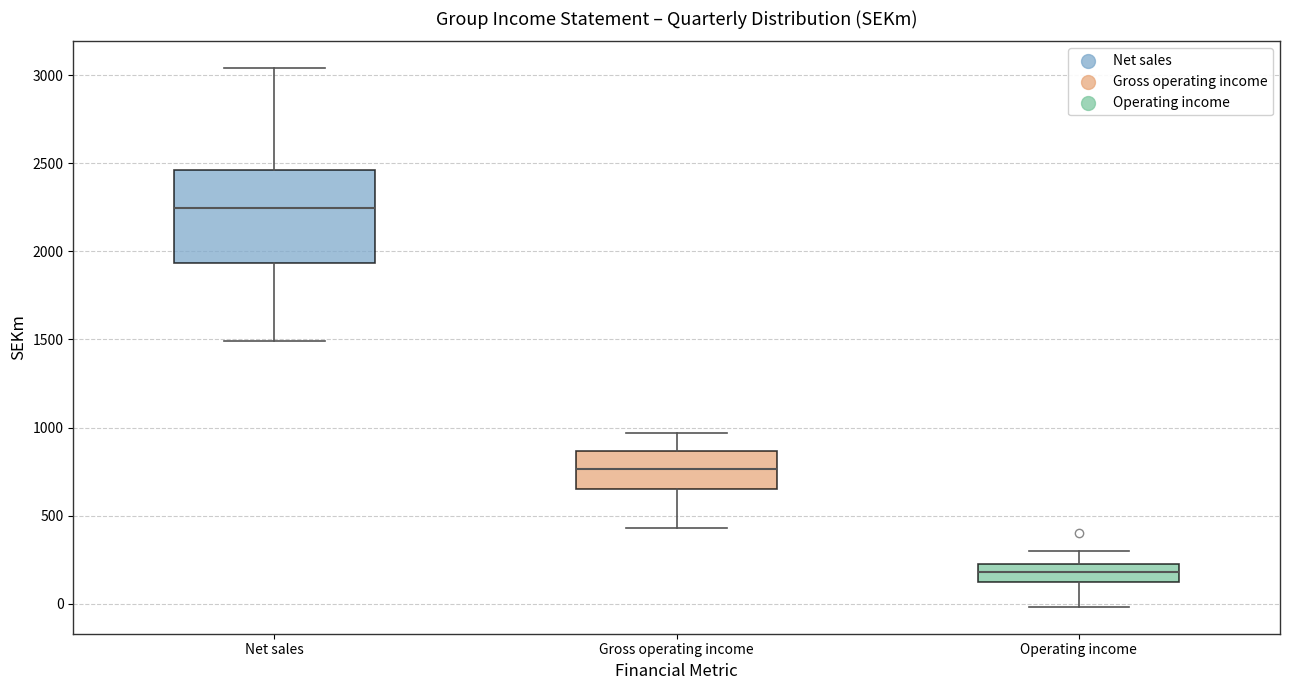

Reading left to right, read every box against the y-axis: the position of its median line, the range the box covers, and the ends of its whiskers. The values are not printed on the chart, so give them approximately, as read against the axis.

Net sales: median 2250, box 1950 to 2450, whiskers 1500 to 3050
Gross operating income: median 750, box 650 to 850, whiskers 450 to 950
Operating income: median 200 (inside the box), box 100 to 200, whiskers 0 to 300